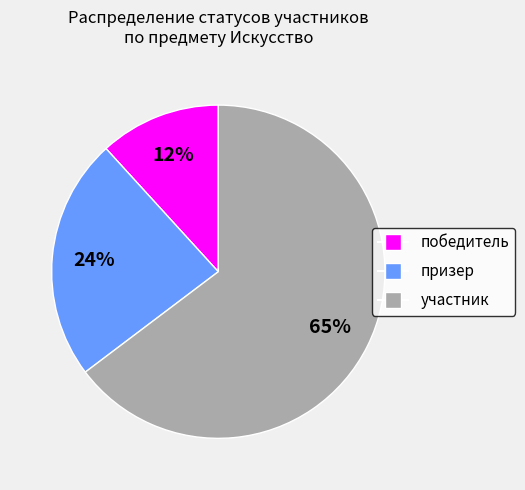

What is the ratio of the value at победитель to the value at призер?

0.5